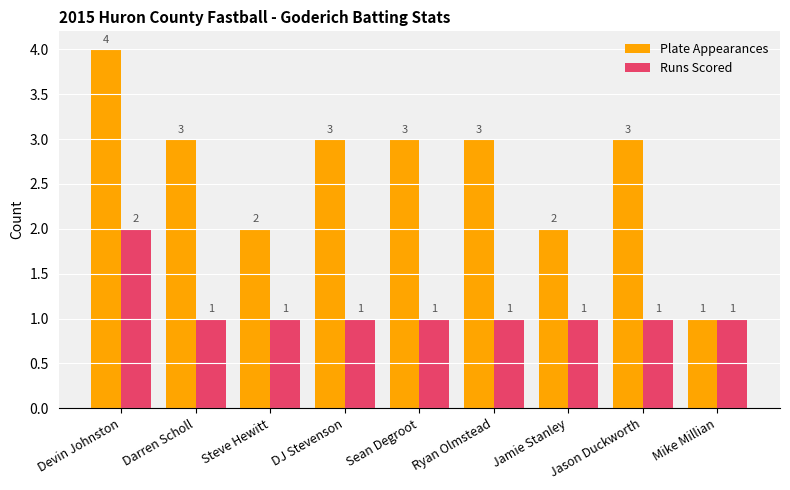

Which series has the largest total across all categories?

Plate Appearances